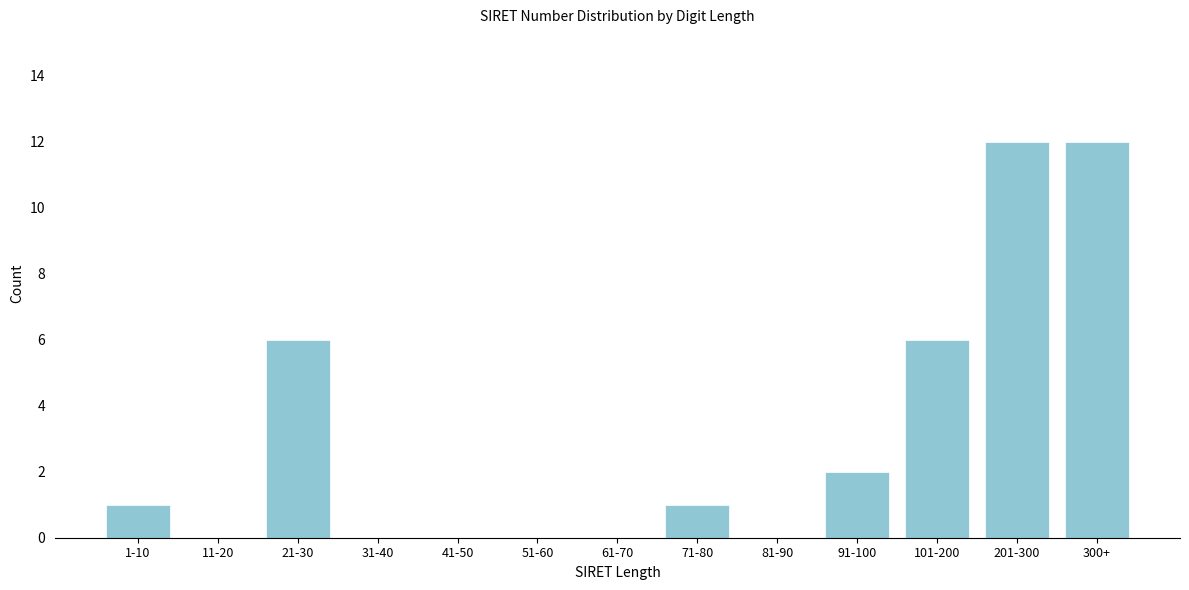

Reading left to right, list all the values displayed in this chart.

1-10=1	11-20=0	21-30=6	31-40=0	41-50=0	51-60=0	61-70=0	71-80=1	81-90=0	91-100=2	101-200=6	201-300=12	300+=12